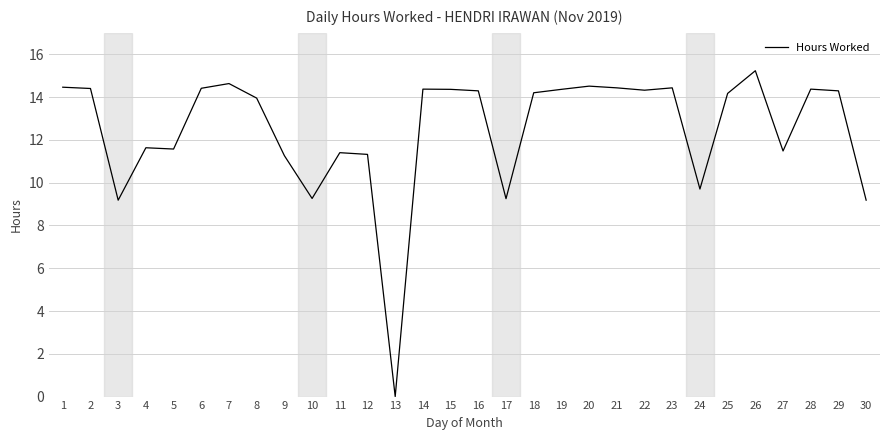

What value does the data have at 10?

9.3